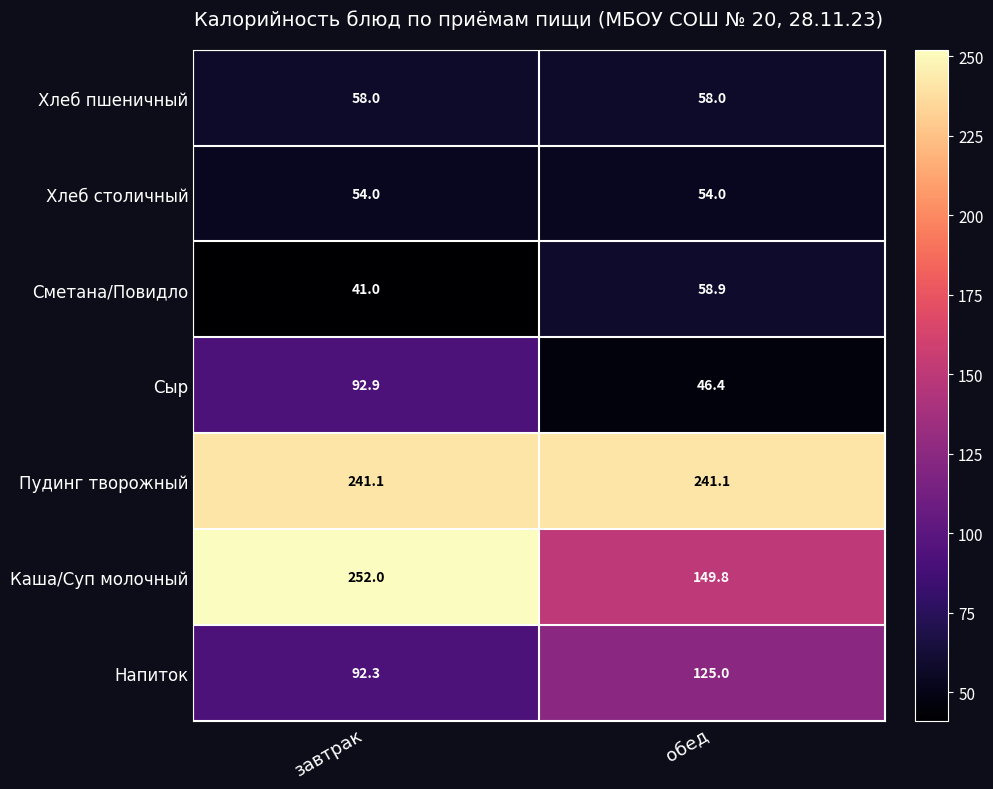

List the series in order of their peak value, highest first.

Каша/Суп молочный, Пудинг творожный, Напиток, Сыр, Сметана/Повидло, Хлеб пшеничный, Хлеб столичный